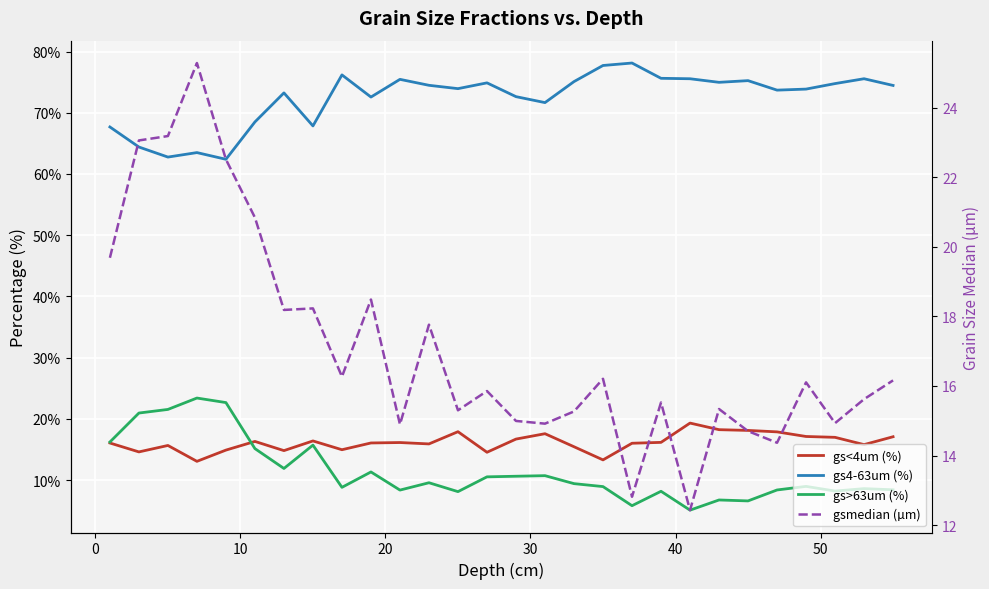

Which series has the largest range (max minus min)?

gs>63um (%)